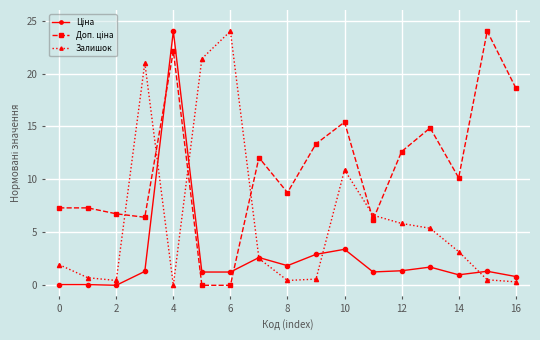

True or false: Залишок has more than 0 interior local peaks.

True